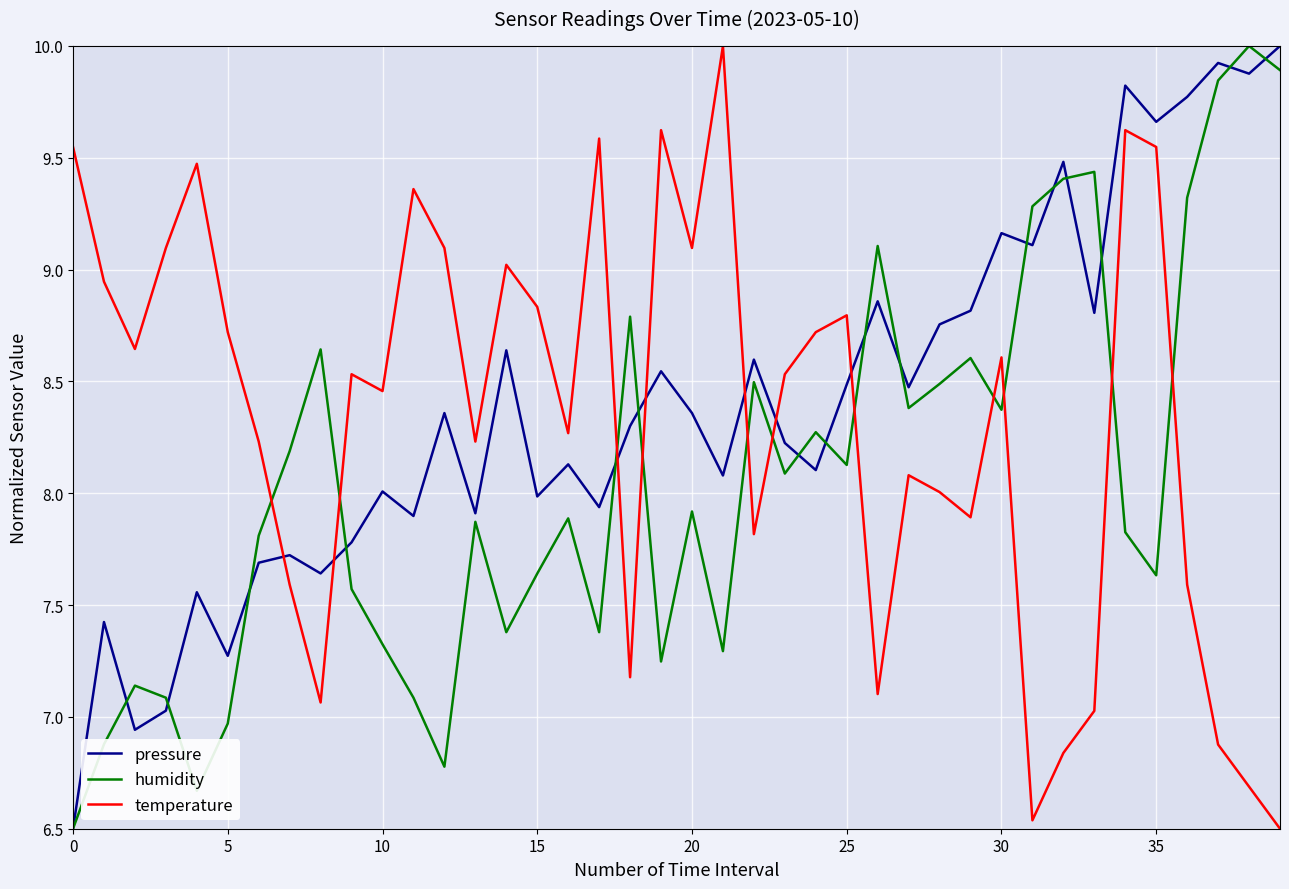

What is the maximum value shown in the chart?

10.0